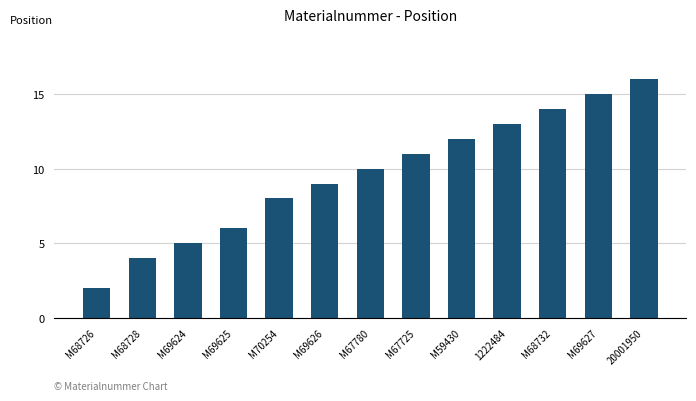

List the labels in order of value, largest first.

20001950, M69627, M68732, 1222484, M59430, M67725, M67780, M69626, M70254, M69625, M69624, M68728, M68726